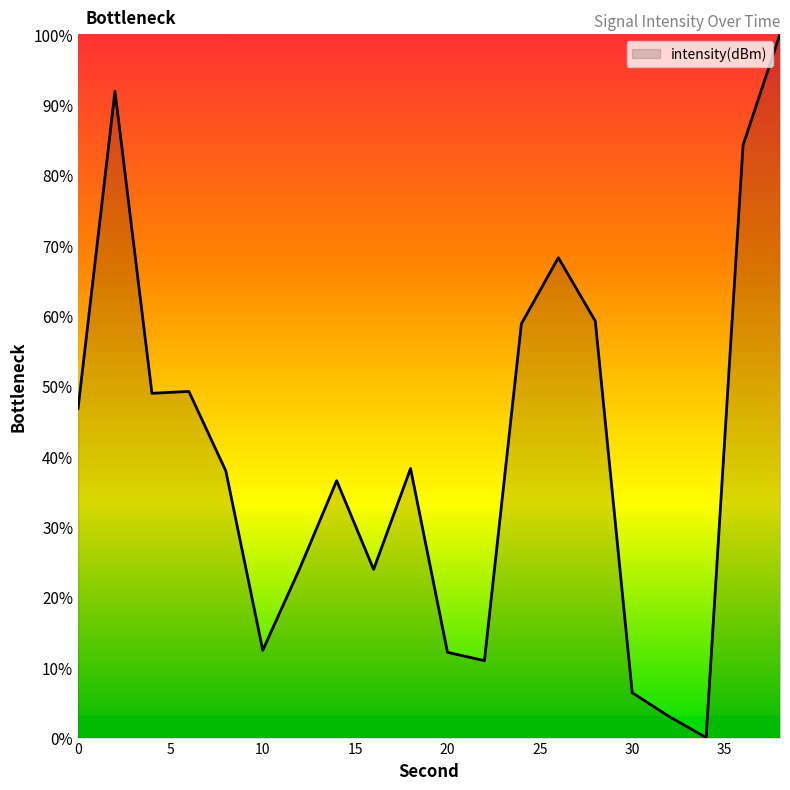

What is the difference between the maximum and minimum values?

100.0